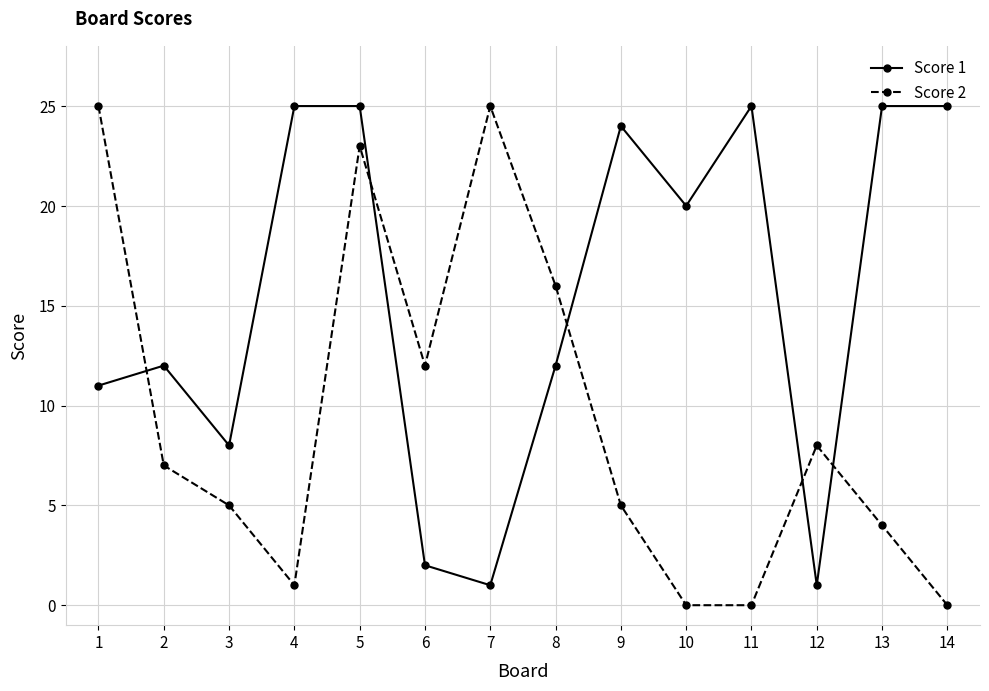

Rank the series at 9 from lowest to highest value.

Score 2, Score 1